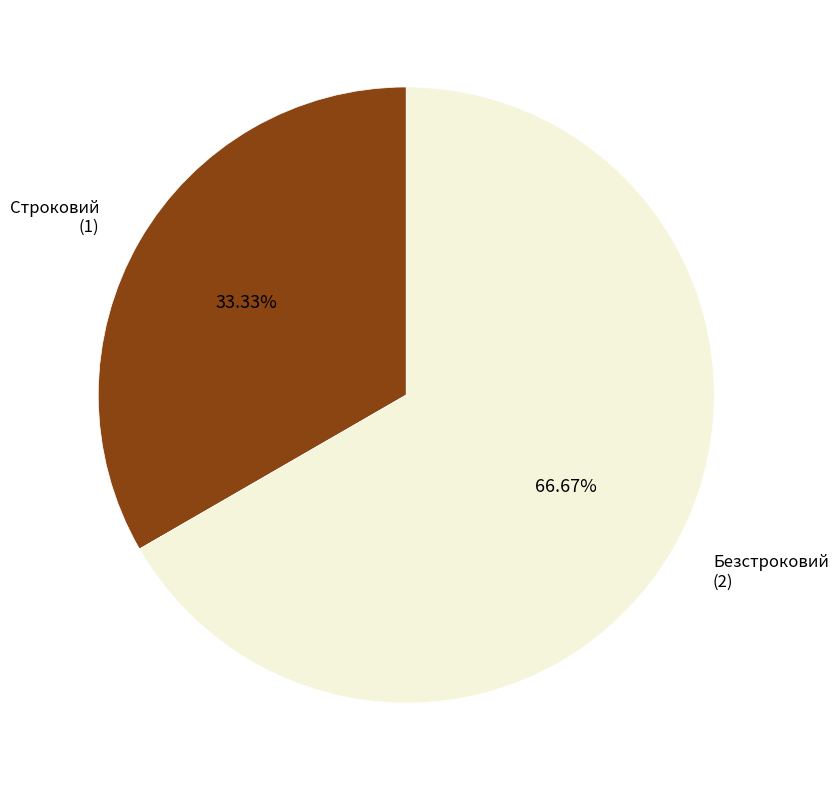

Count the number of slices in the pie.

2